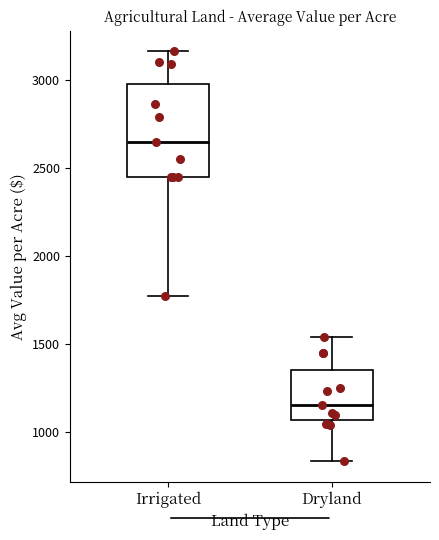

Comparing the boxes themselves (not the whiskers), which one is the tallest?

Irrigated